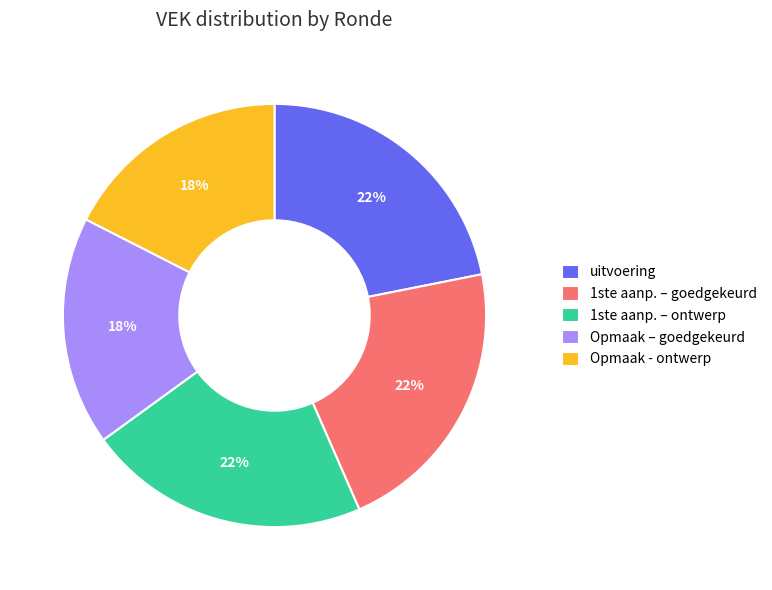

Count the number of slices in the pie.

5